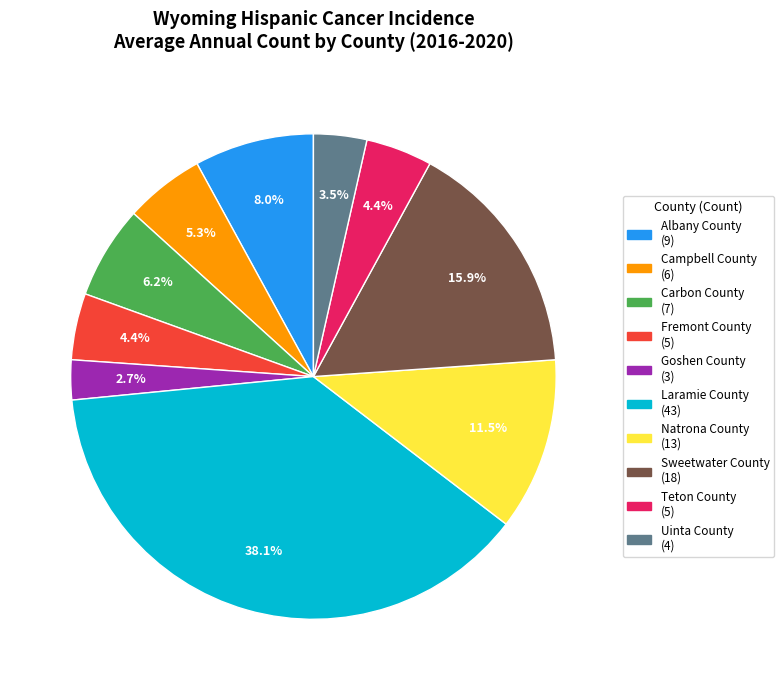

Does any single category account for the majority?

No